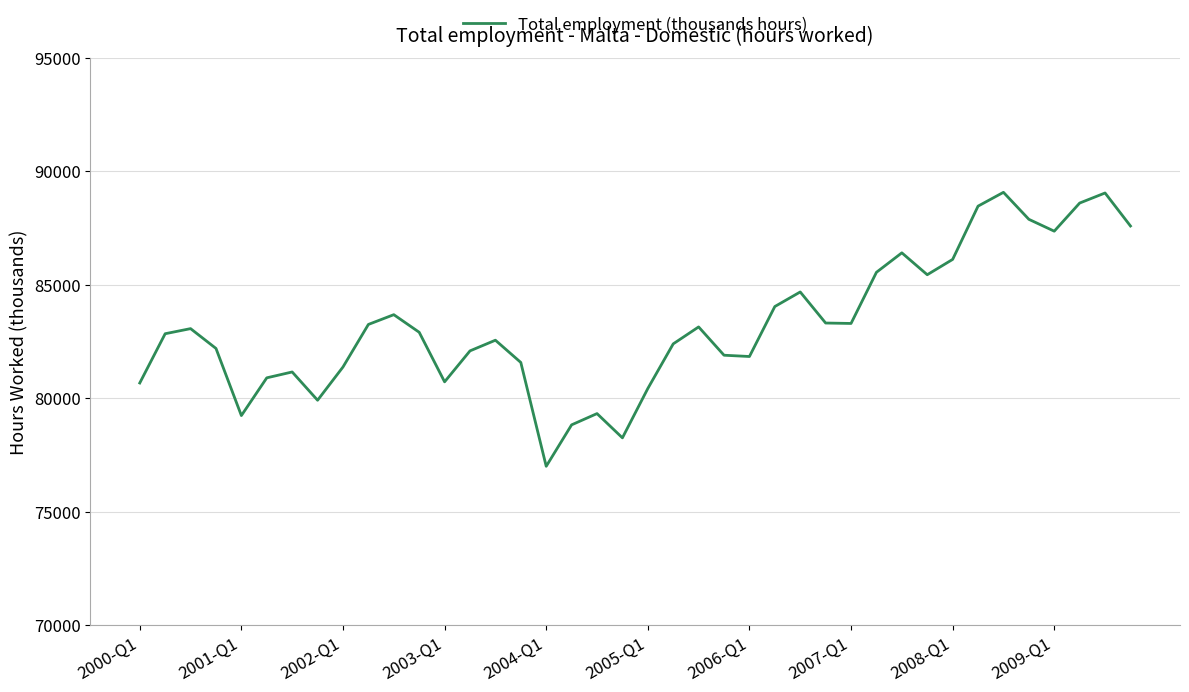

What is the minimum value shown in the chart?

76995.9